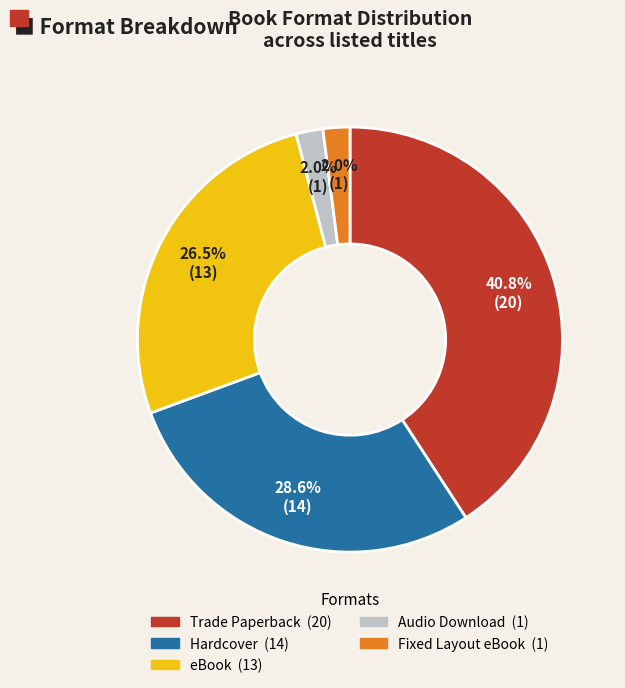

Is there any slice that represents more than half of the pie?

No